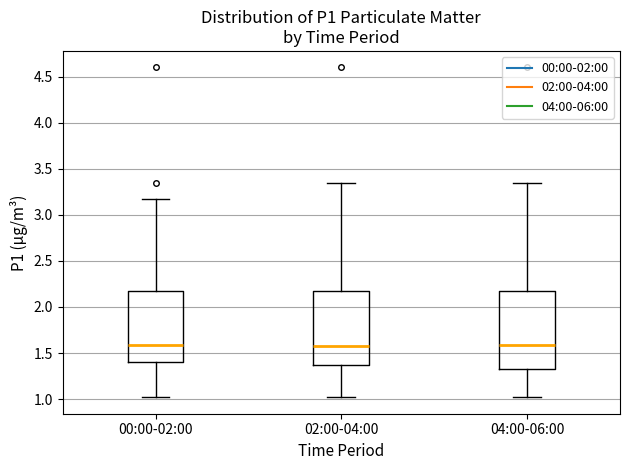

Where is the upper edge of the box for 04:00-06:00 on the y-axis? The values are not printed on the chart, so give them approximately, as read against the axis.

2.20